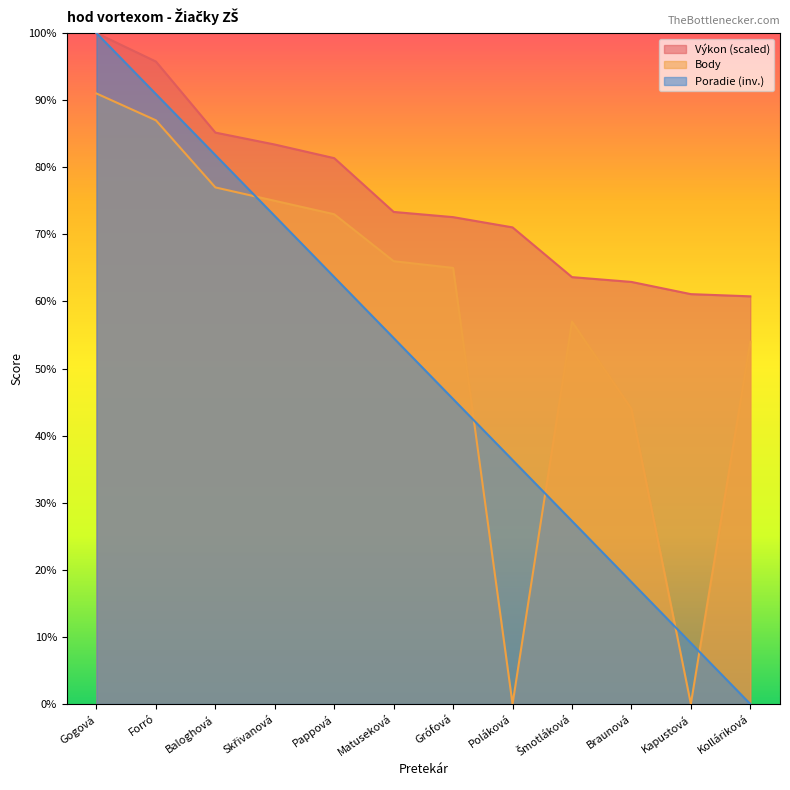

What is the greatest value displayed?

100.0